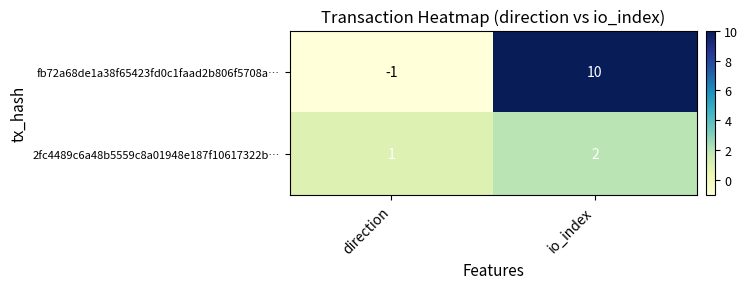

What is the minimum value shown in the chart?

-1